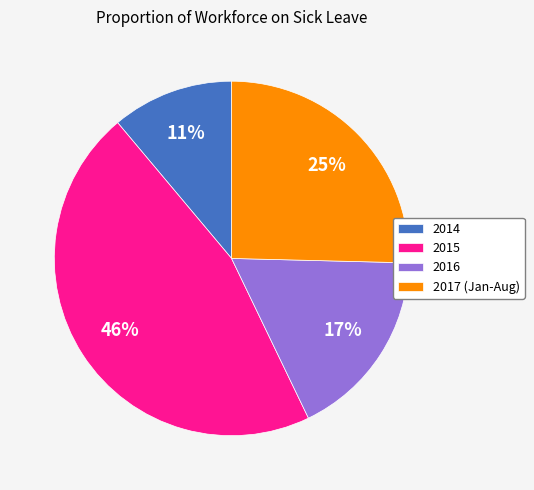

Is the sum of 2015 and 2016 greater than half?

Yes